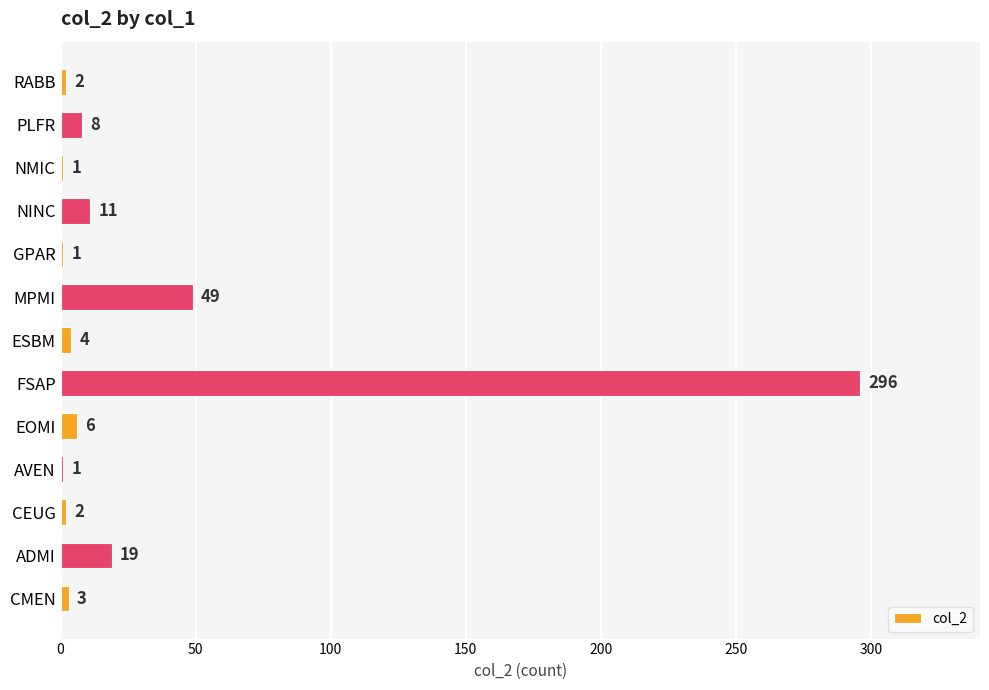

Reading bottom to top, extract all data points from this chart.

CMEN=3	ADMI=19	CEUG=2	AVEN=1	EOMI=6	FSAP=296	ESBM=4	MPMI=49	GPAR=1	NINC=11	NMIC=1	PLFR=8	RABB=2